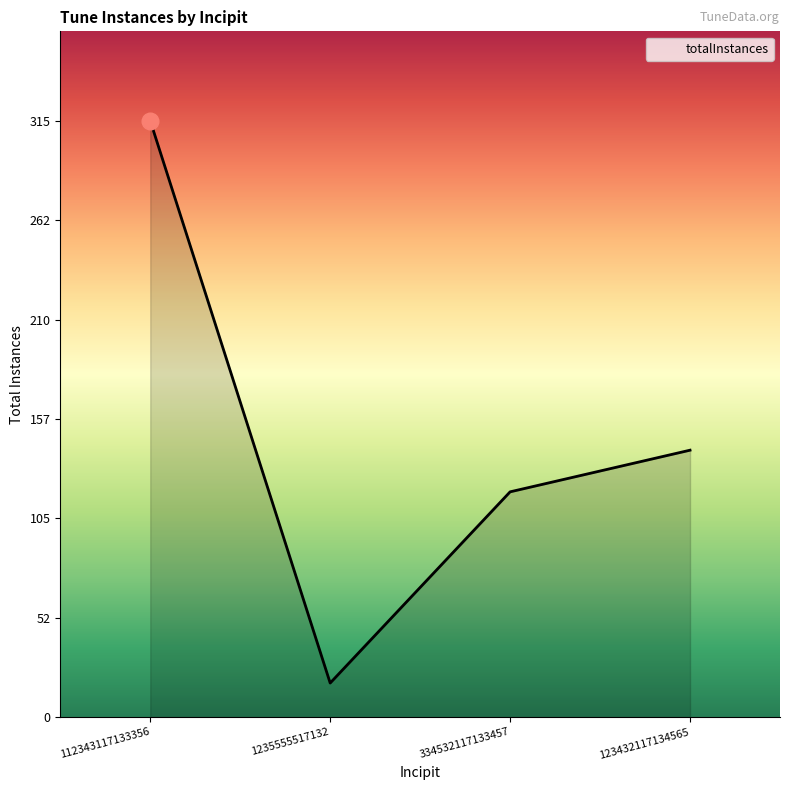

List the labels in order of value, smallest first.

1235555517132, 334532117133457, 123432117134565, 112343117133356